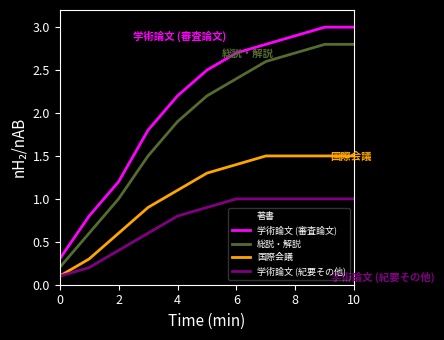

Which series has the largest range (max minus min)?

学術論文 (審査論文)